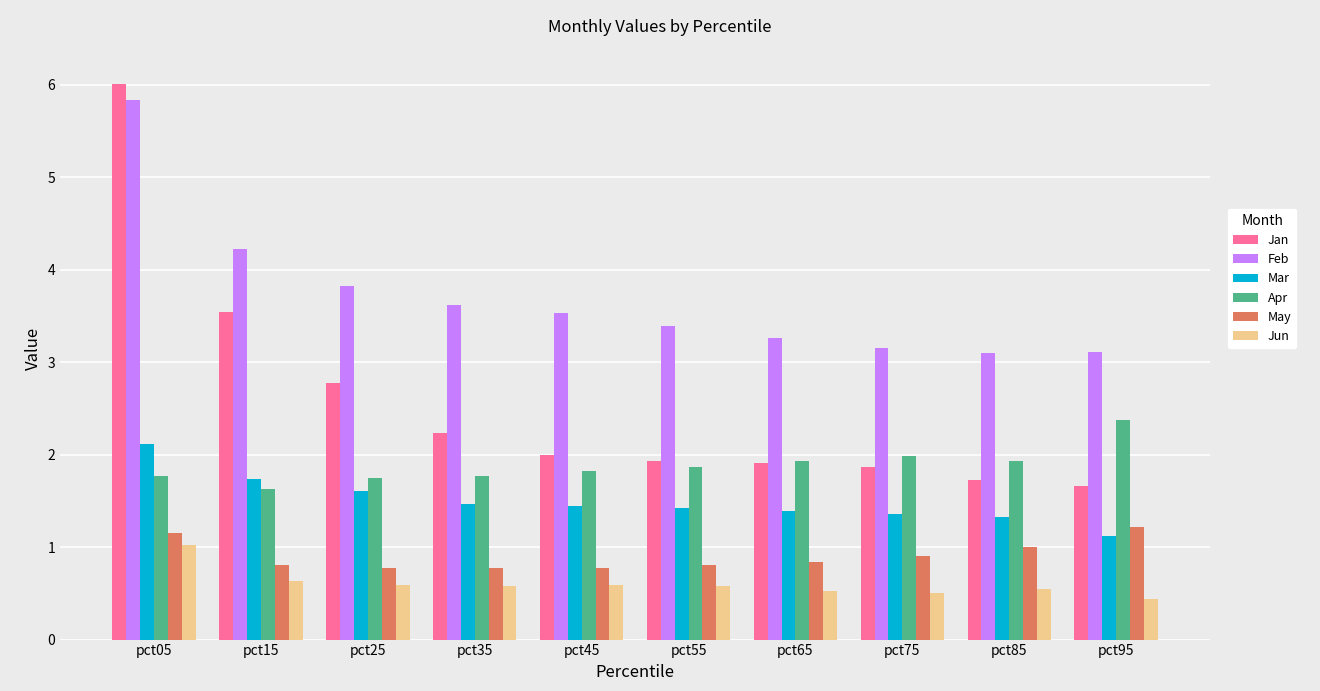

What are all the series names shown in the legend?

Jan, Feb, Mar, Apr, May, Jun